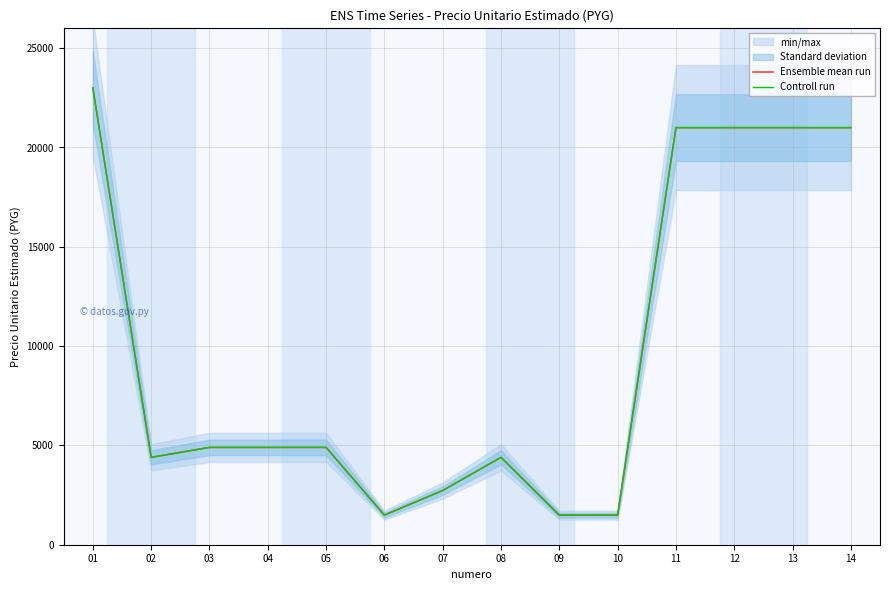

At which label does Ensemble mean run first exceed 4900?

01